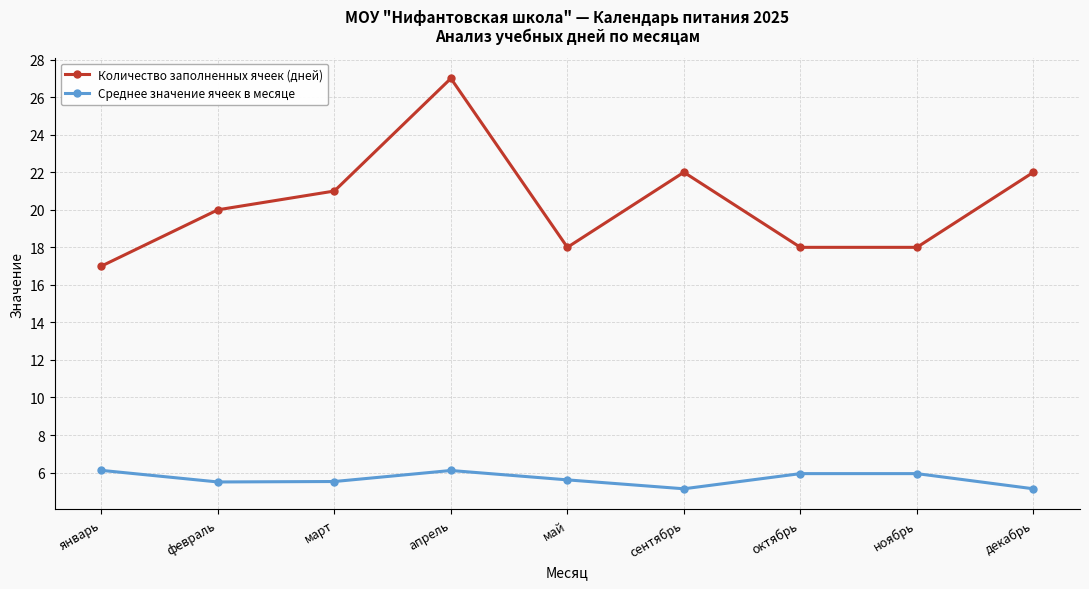

True or false: Количество заполненных ячеек (дней) has more than 0 interior local peaks.

True